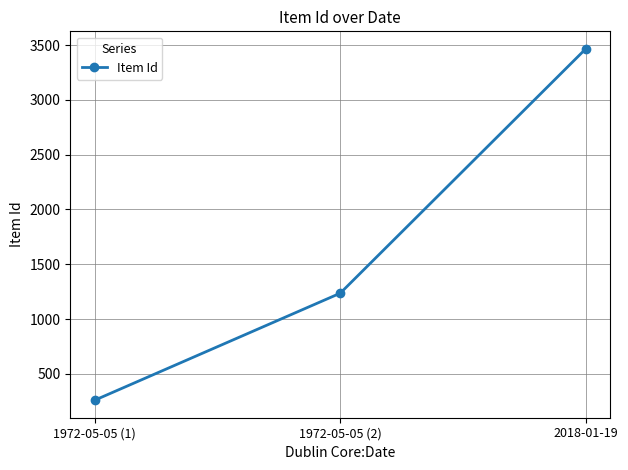

Rank the categories by value from highest to lowest.

2018-01-19, 1972-05-05 (2), 1972-05-05 (1)